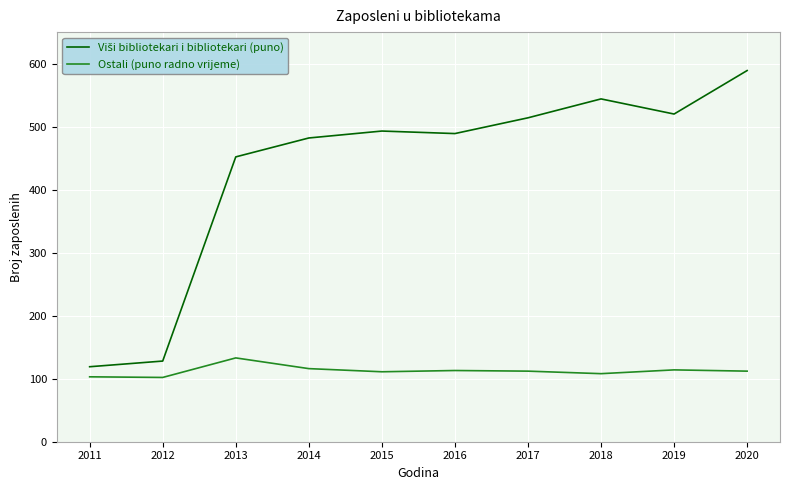

What is the smallest value displayed?

102